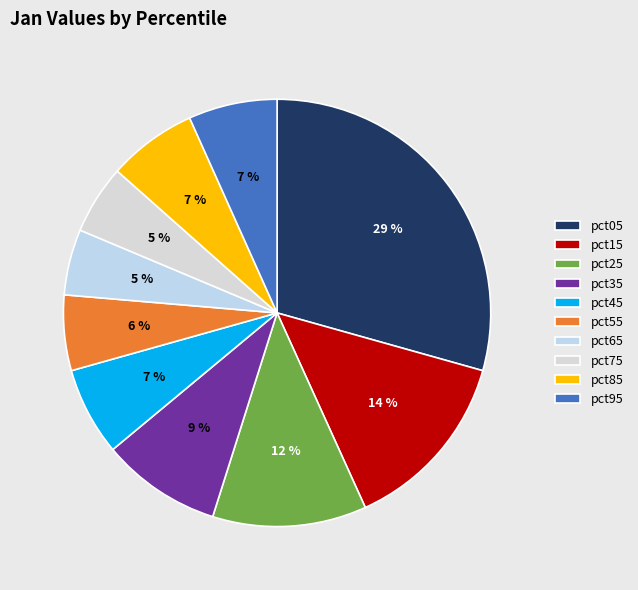

To the nearest percent, what percentage of the pie is pct15?

14%